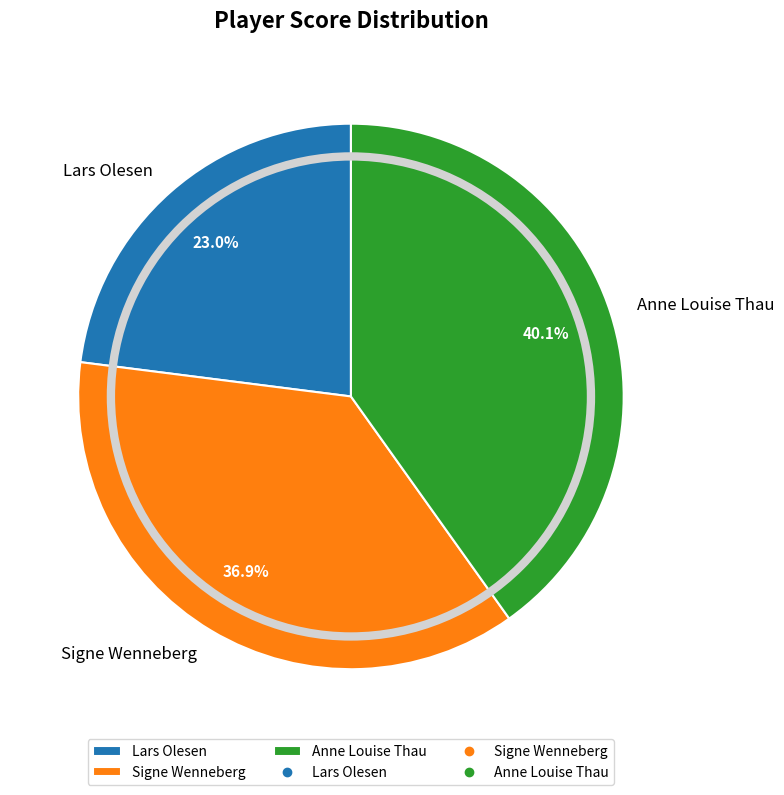

To the nearest percent, what portion does Signe Wenneberg represent?

37%